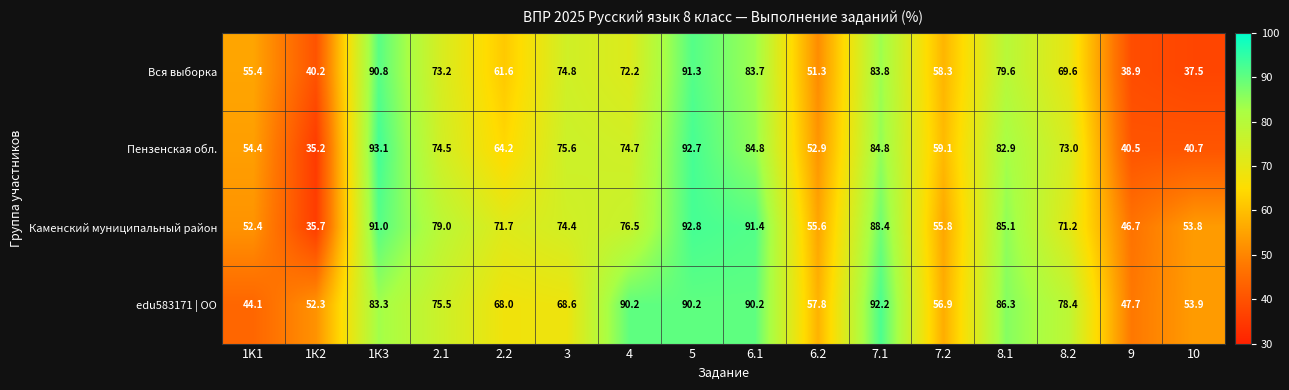

What is the difference between the Пензенская обл. values at 9 and 3?

35.1